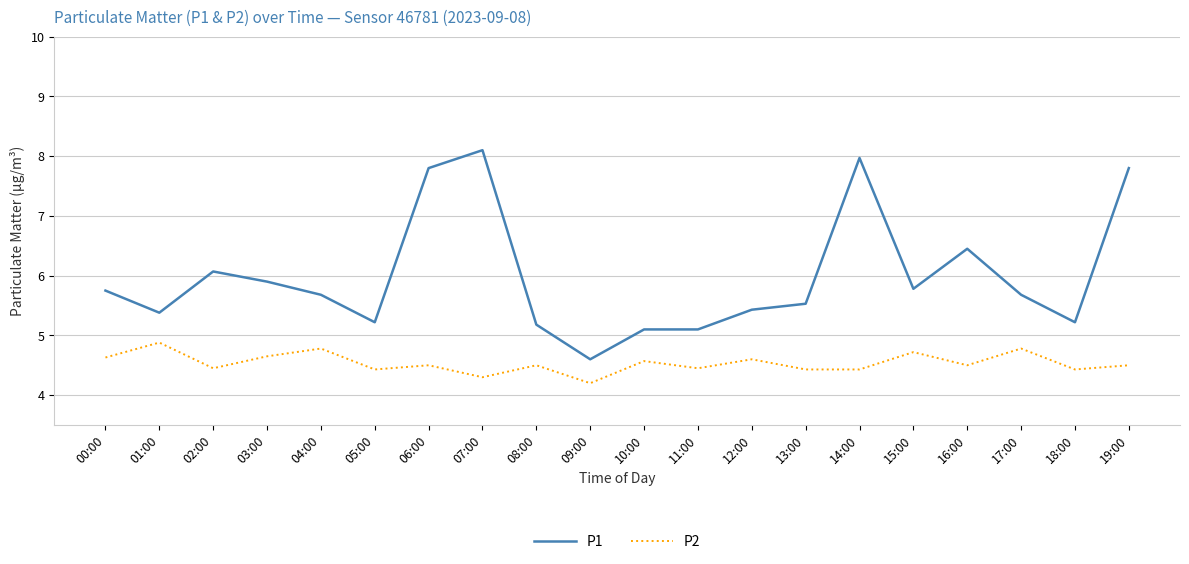

What is the spread (max minus min) of values at 10:00?

0.5